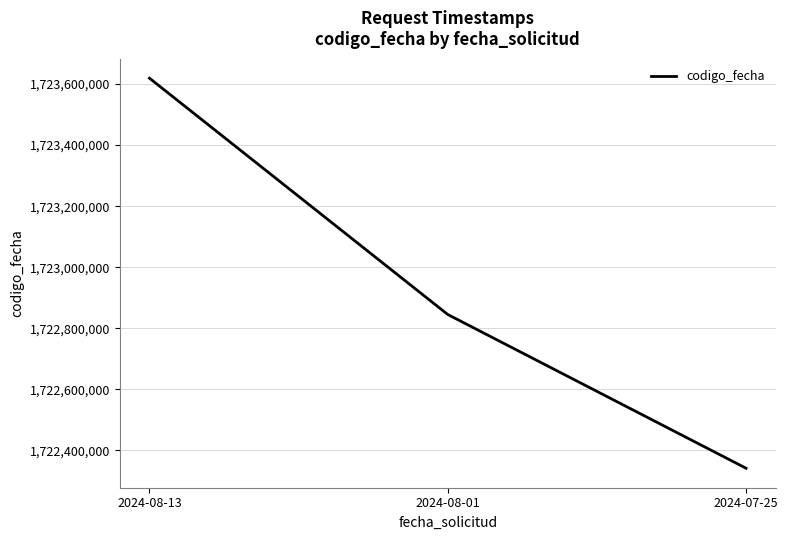

Does the chart display data point markers on the line(s)?

No